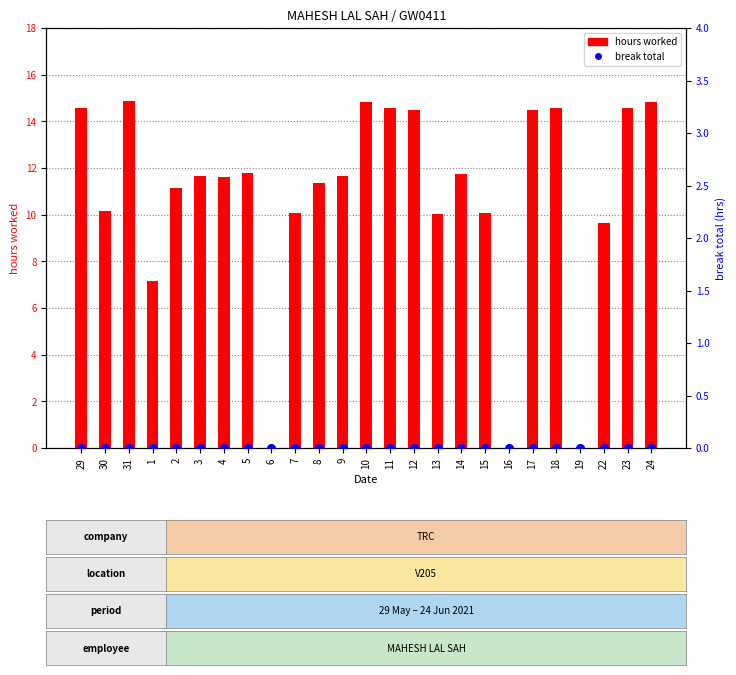

Which series has the largest total across all categories?

hours worked